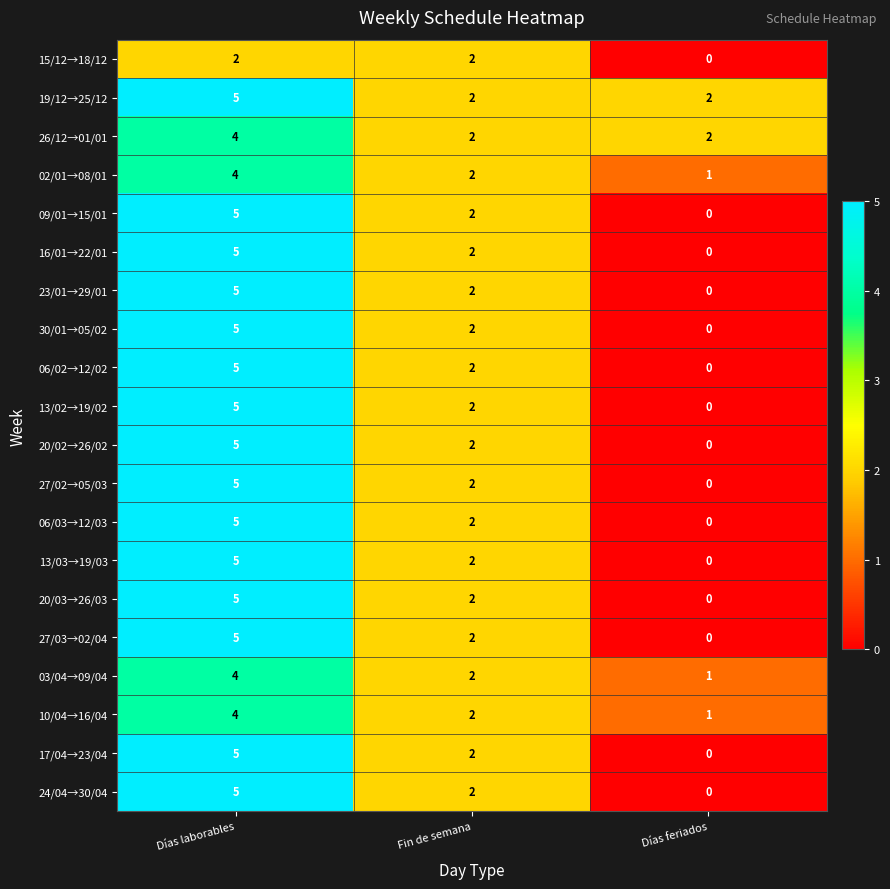

Where does the 13/03→19/03 series first go above 2?

Días laborables